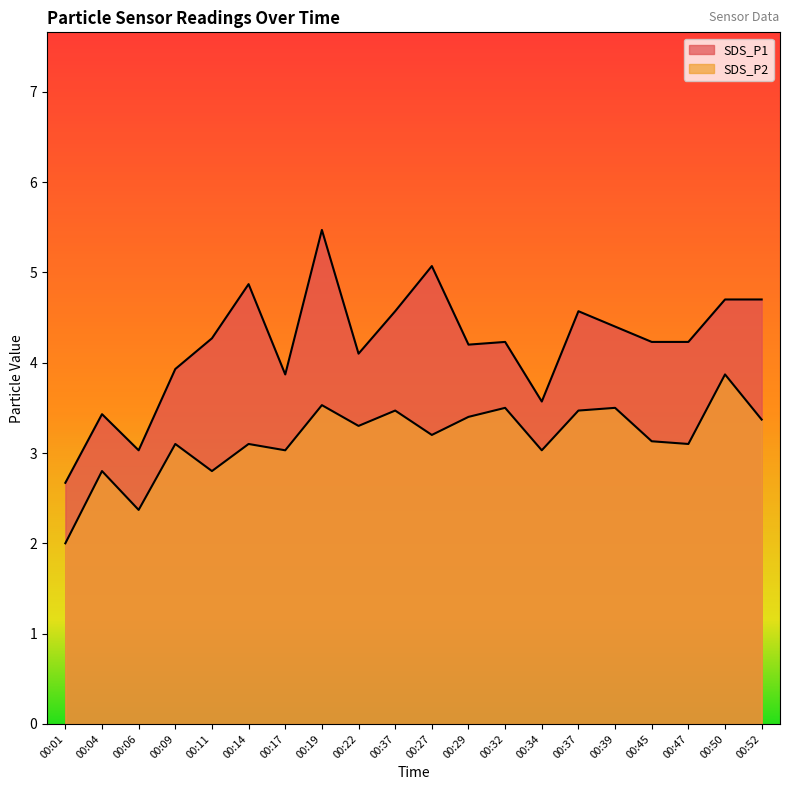

Which category has the lowest value in the SDS_P2 series?

00:01